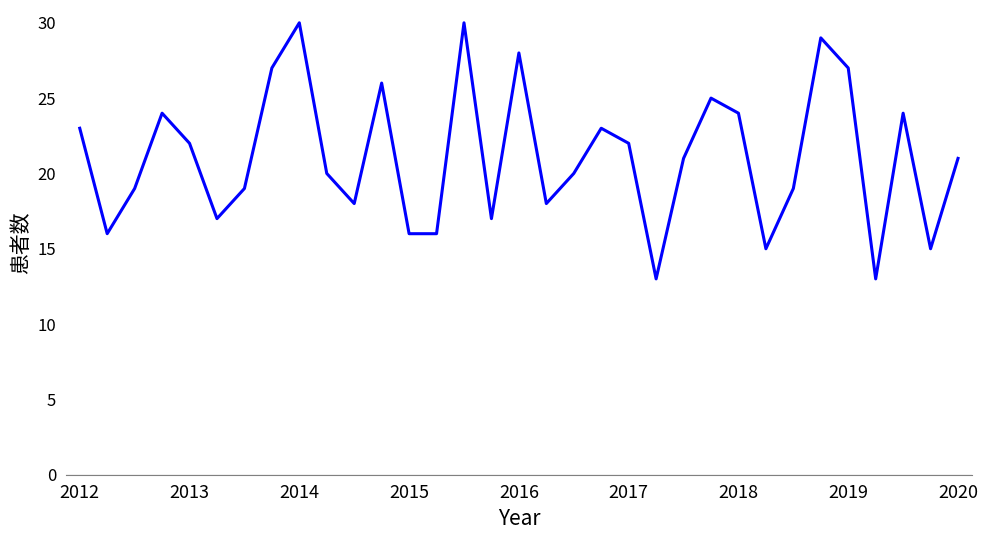

What is the minimum value shown in the chart?

13